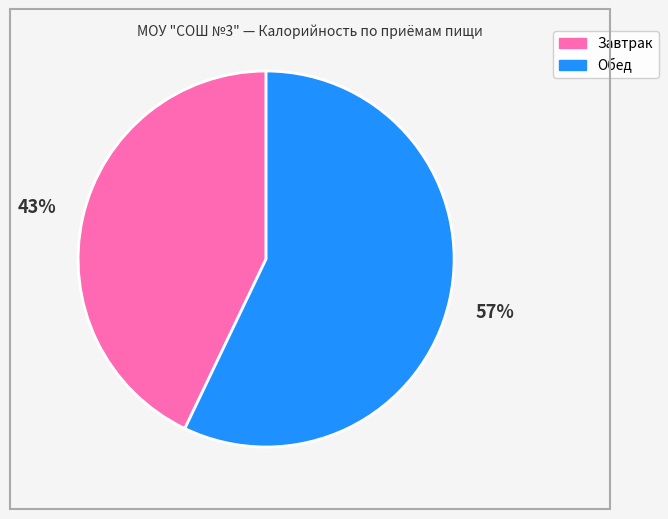

How many slices are in this pie chart?

2